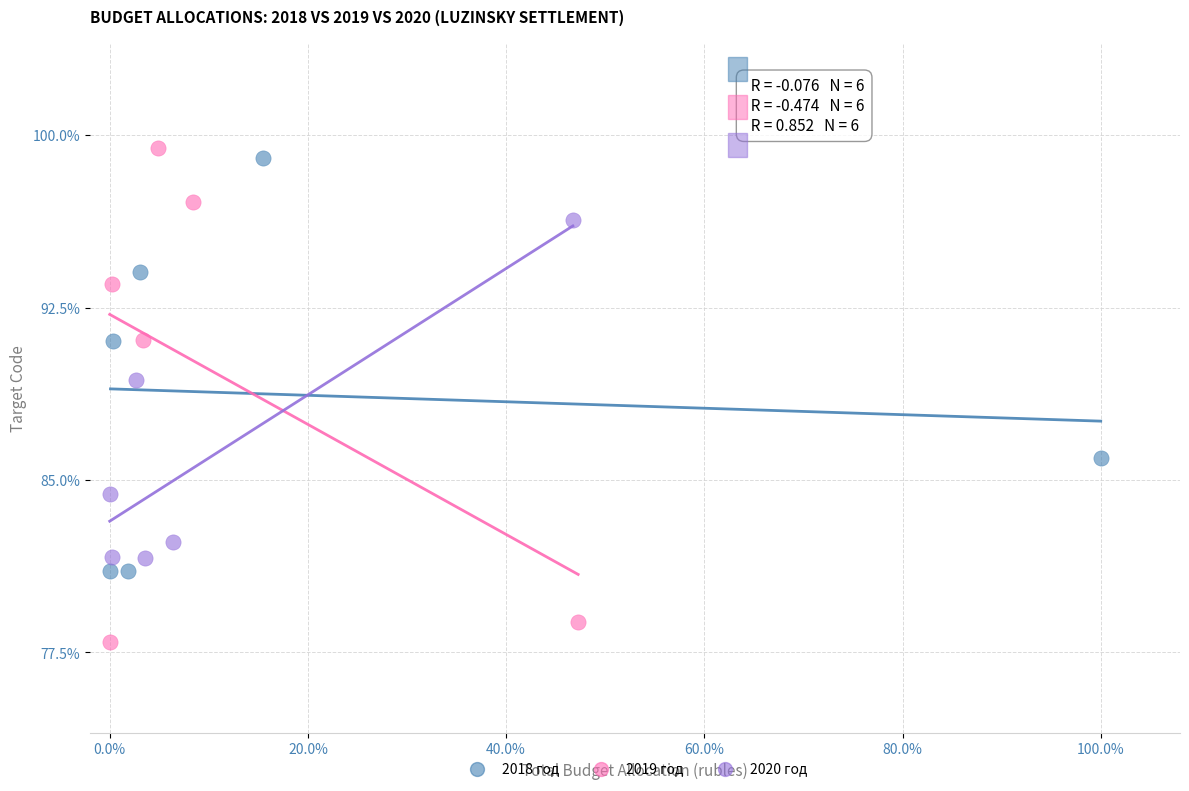

Which series has the largest Y range (max minus min)?

2019 год